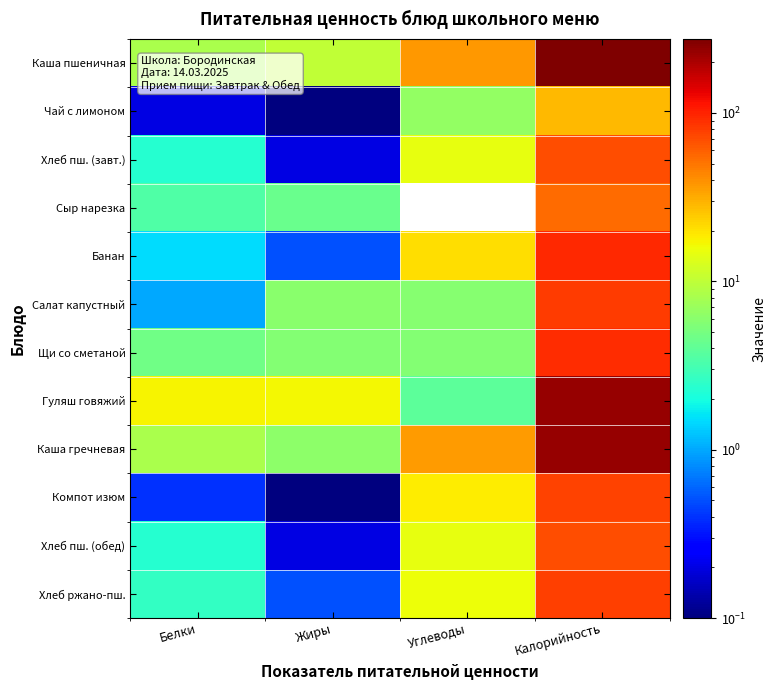

Rank the series at Углеводы from lowest to highest value.

Сыр нарезка, Гуляш говяжий, Щи со сметаной, Салат капустный, Чай с лимоном, Хлеб пш. (завт.), Хлеб пш. (обед), Хлеб ржано-пш., Компот изюм, Банан, Каша гречневая, Каша пшеничная